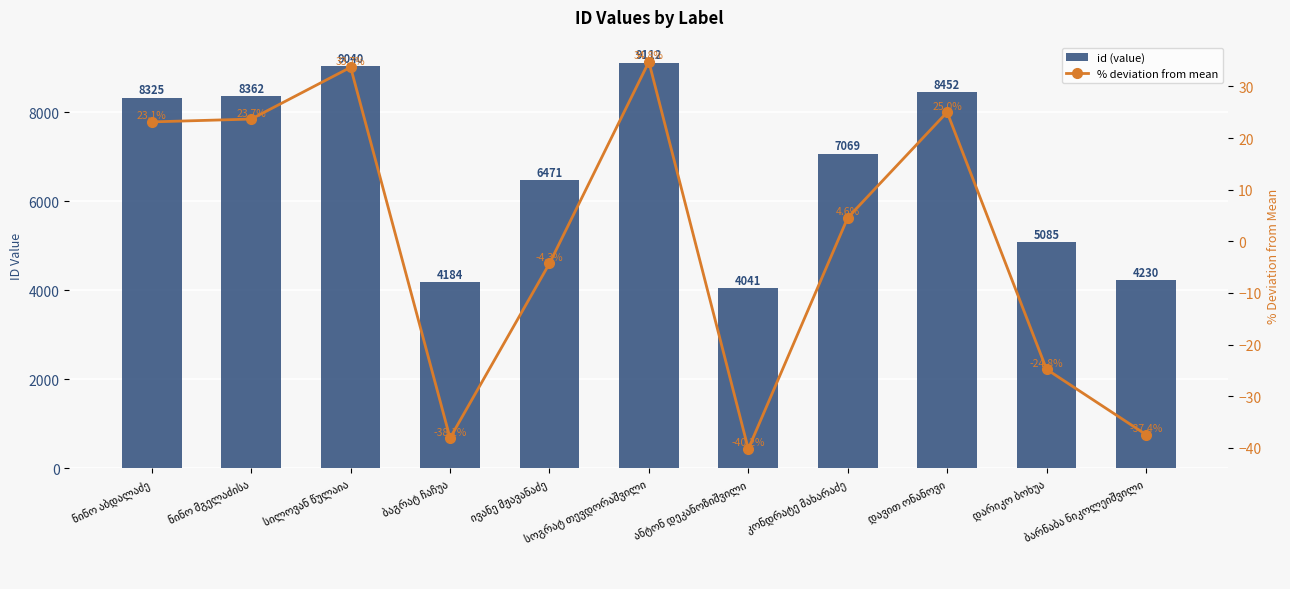

Reading right to left, list all the values displayed in this chart.

id (value): 4230.0	5085.0	8452.0	7069.0	4041.0	9112.0	6471.0	4184.0	9040.0	8362.0	8325.0
% deviation from mean: -37.4	-24.8	25.0	4.6	-40.2	34.8	-4.3	-38.1	33.7	23.7	23.1